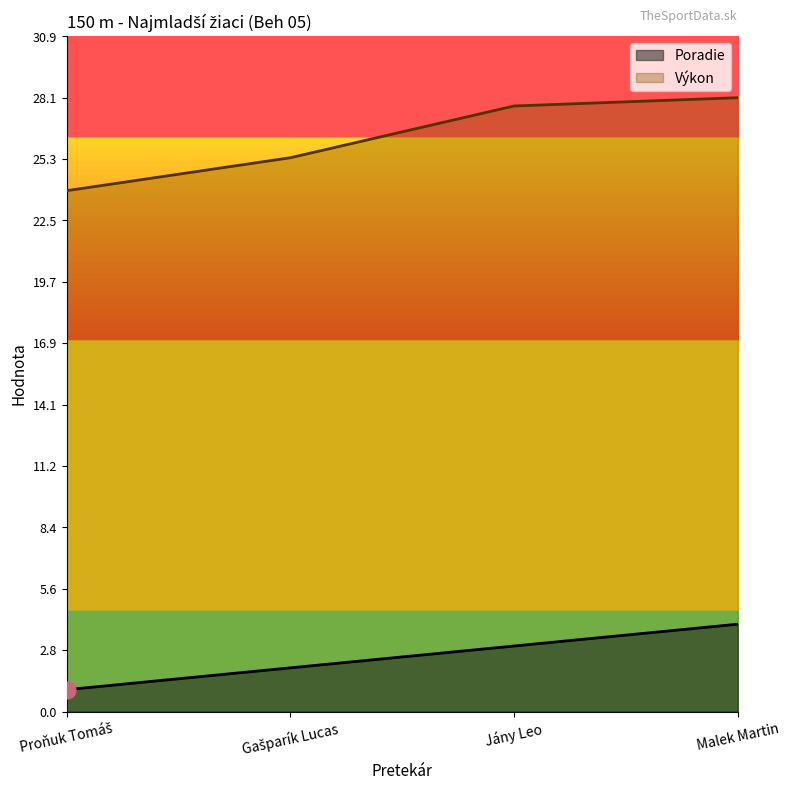

The value of Poradie at Malek Martin is 4.0. True or false?

True